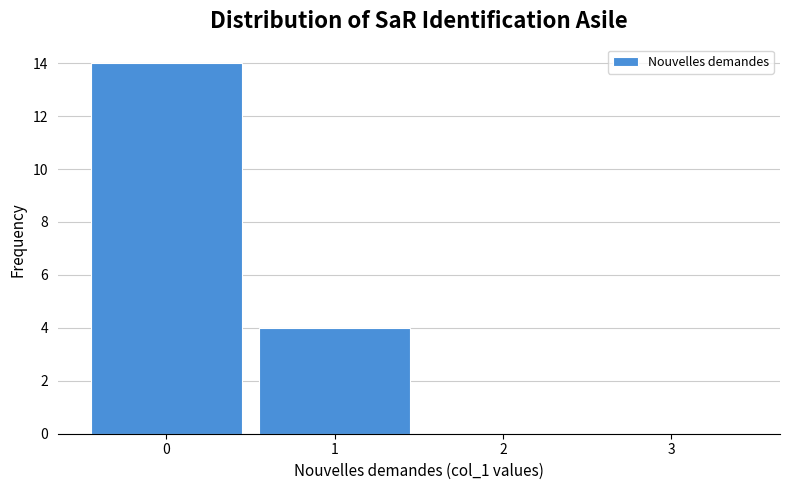

How tall is the bar that spans -0.5 to 0.5 on the x-axis? The values are not printed on the chart, so give them approximately, as read against the axis.

14